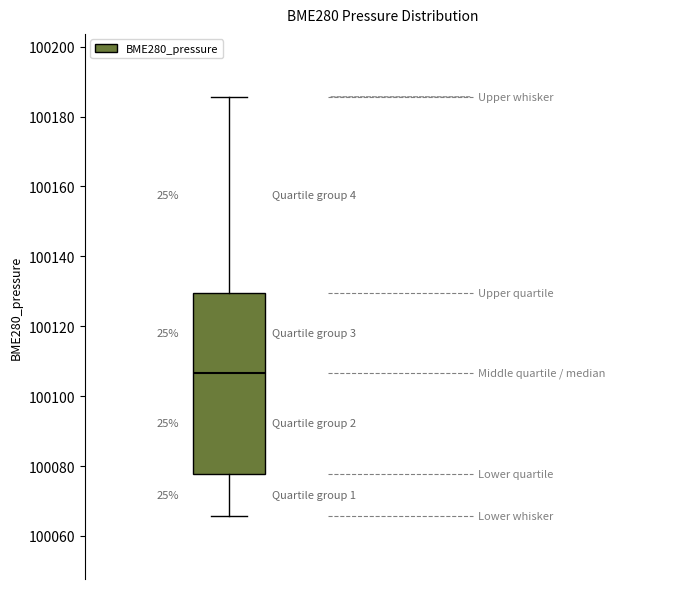

Where is the upper edge of the box on the y-axis? The values are not printed on the chart, so give them approximately, as read against the axis.

100130